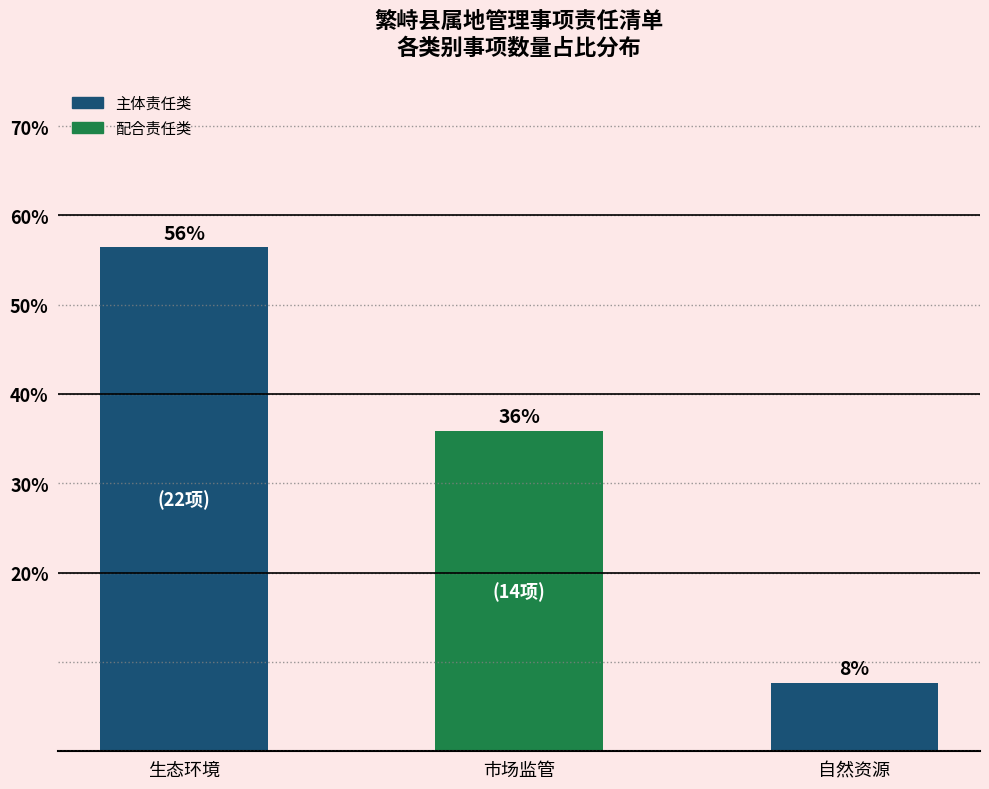

What is the approximate value at 市场监管?

35.9